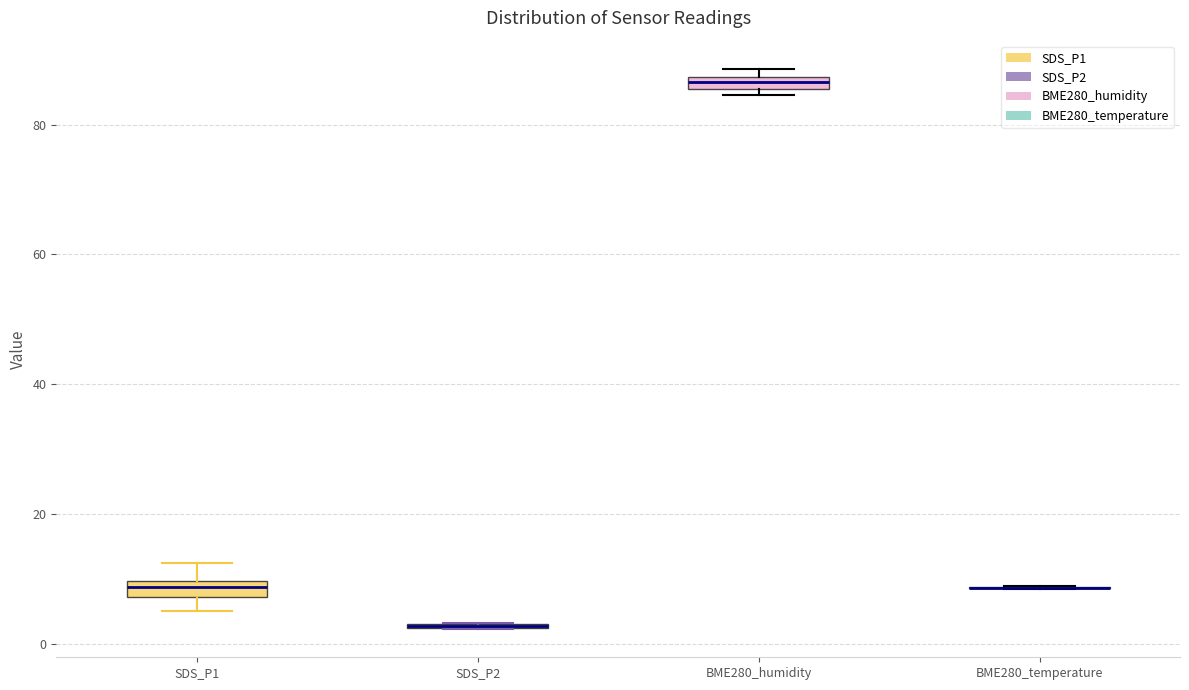

Where is the lower edge of the box for BME280_humidity on the y-axis? The values are not printed on the chart, so give them approximately, as read against the axis.

86